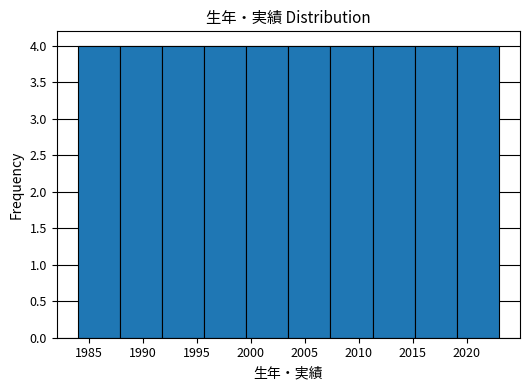

Reading left to right, transcribe this chart: for each bar, give the range it covers on the x-axis and its height. Neither the bar edges nor the heights are printed on the chart, so give them approximately, as read against the axes.

1984.0 to 1987.9: 4
1987.9 to 1991.8: 4
1991.8 to 1995.7: 4
1995.7 to 1999.6: 4
1999.6 to 2003.5: 4
2003.5 to 2007.4: 4
2007.4 to 2011.3: 4
2011.3 to 2015.2: 4
2015.2 to 2019.1: 4
2019.1 to 2023.0: 4